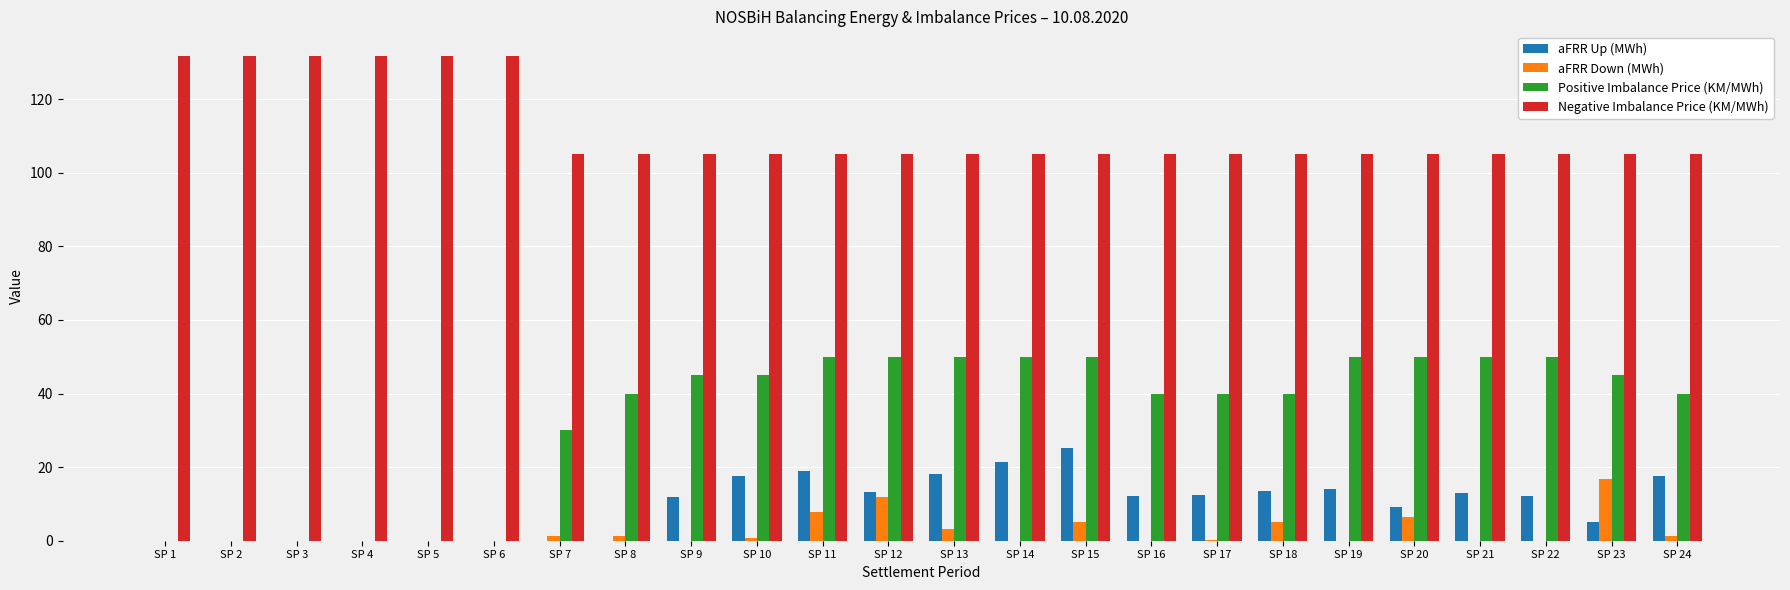

The value of Positive Imbalance Price (KM/MWh) at SP 24 is 40.0. True or false?

True